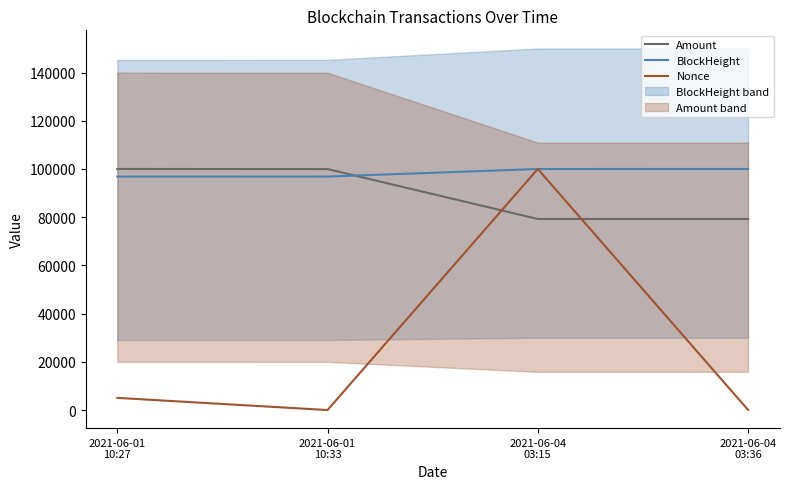

What is the difference between the maximum and minimum values in the Nonce series?

100000.0